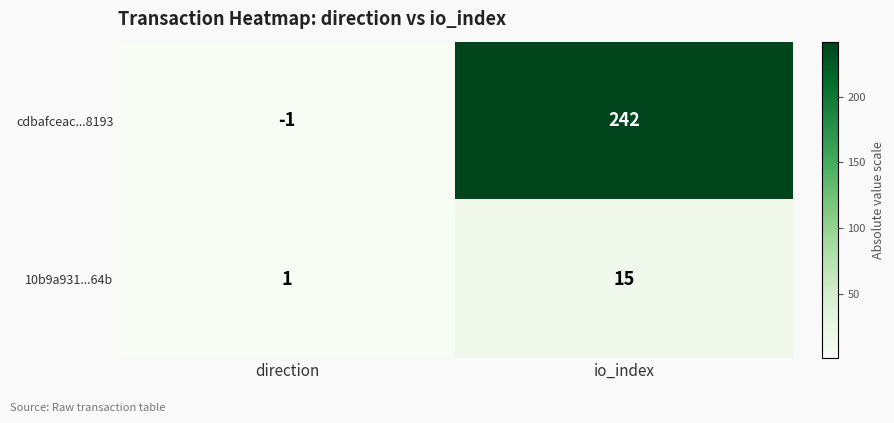

At direction, list the series in order from smallest to largest.

cdbafceac...8193, 10b9a931...64b